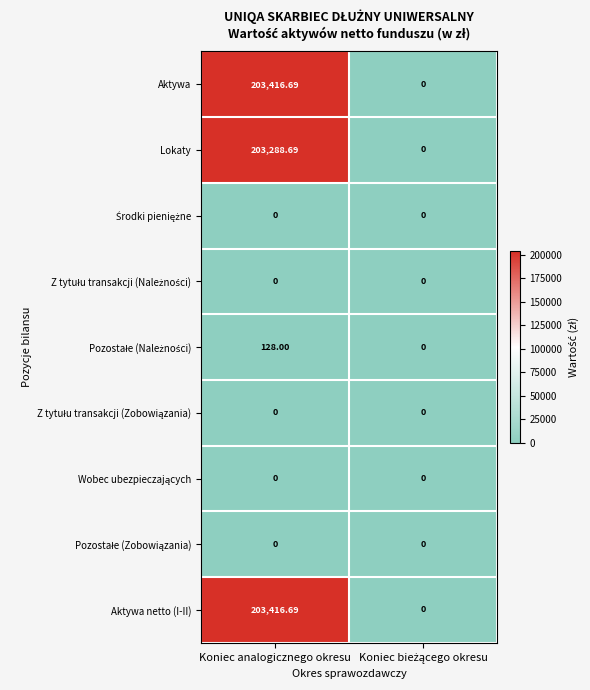

What is the difference between the highest and lowest values at Koniec analogicznego okresu?

203416.7